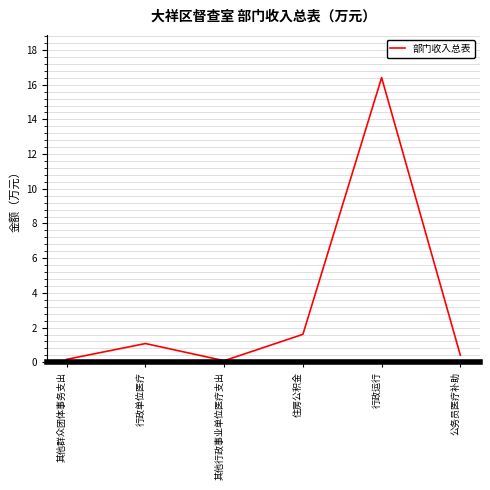

Reading left to right, extract all data points from this chart.

0.2	1.1	0.1	1.6	16.4	0.4